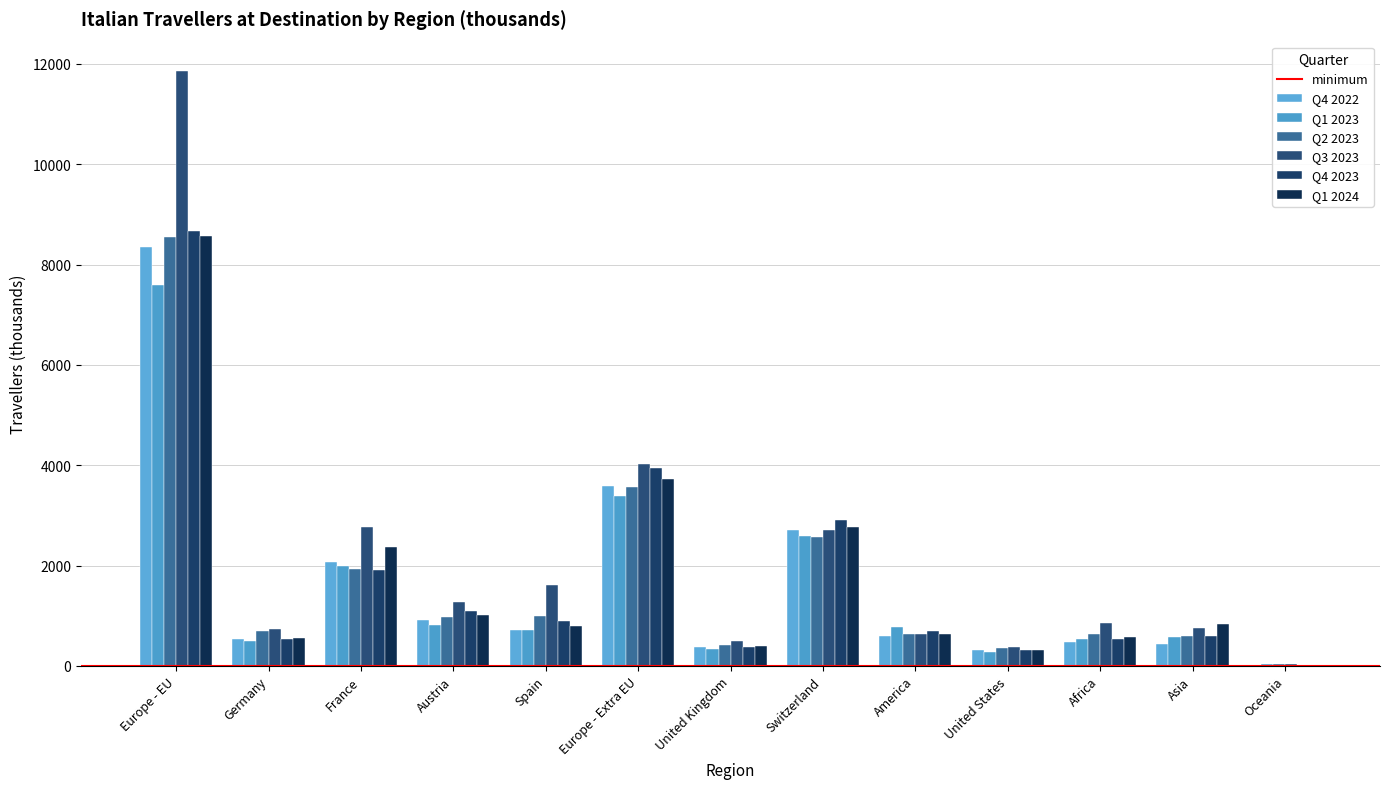

What is the difference between the second highest and minimum values in the Q3 2023 series?

3981.0